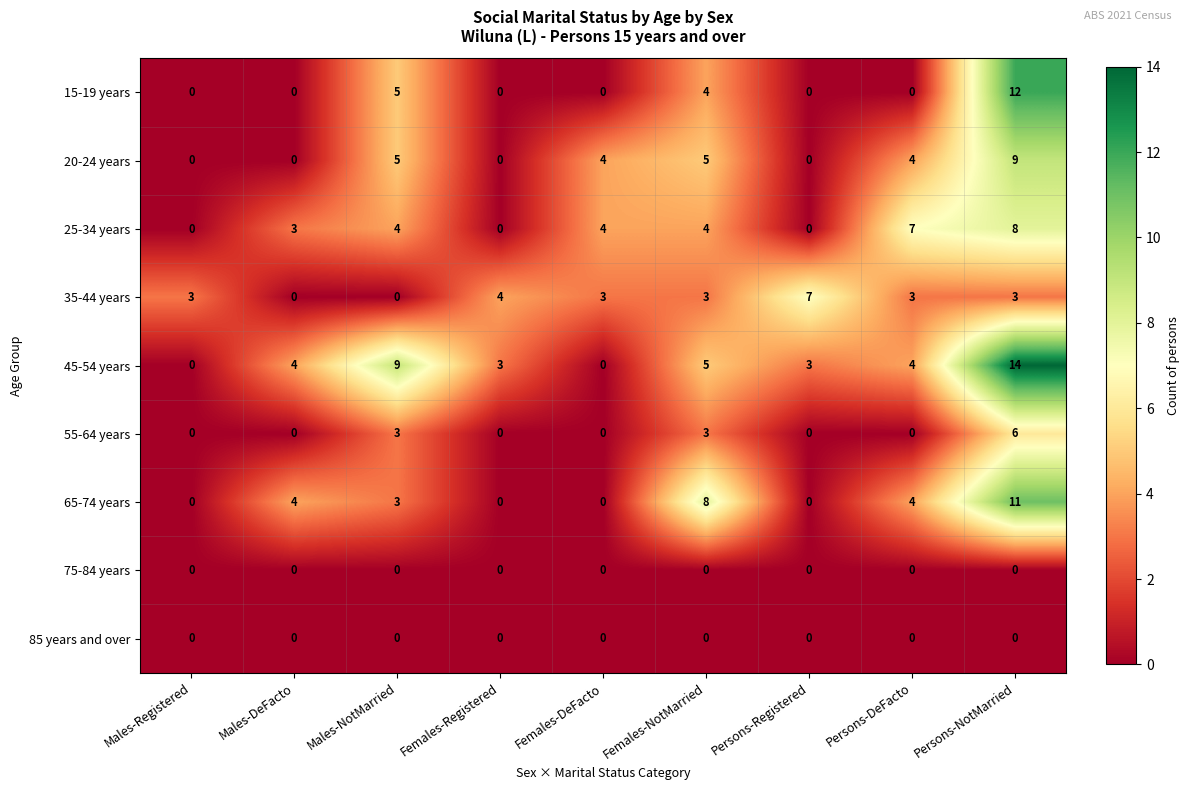

What is the total value across all series at Persons-NotMarried?

63